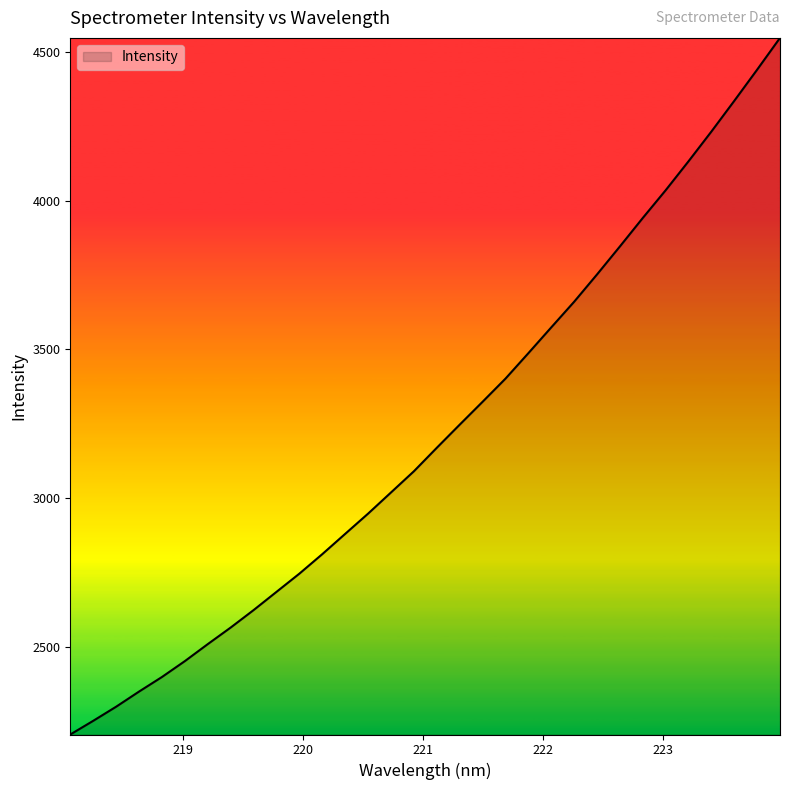

Does the chart have visible grid lines?

No